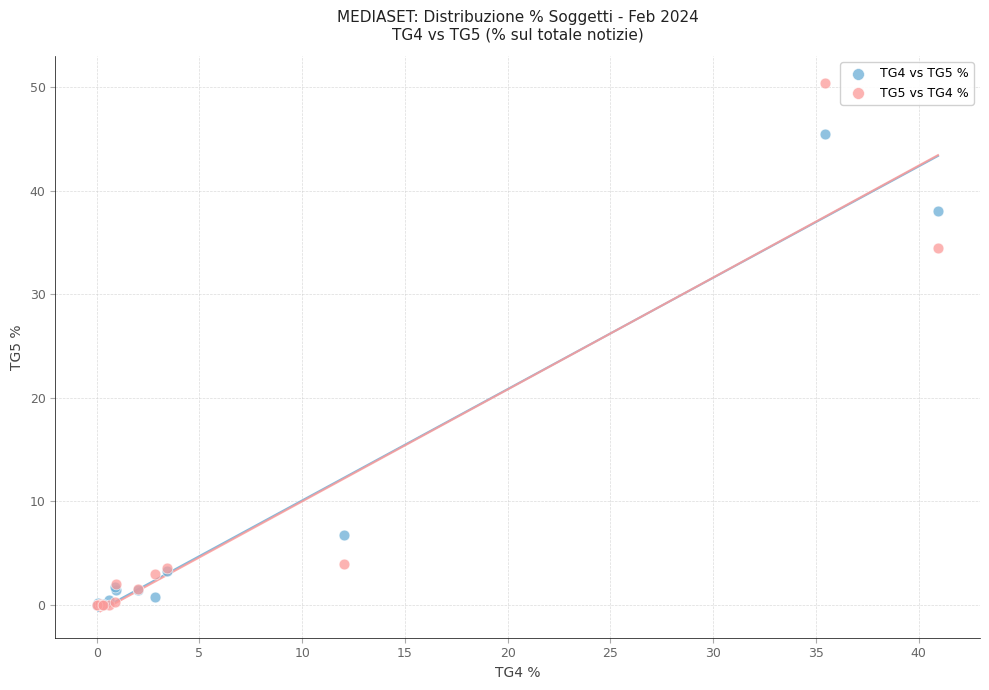

What are all the series names shown in the legend?

TG4 vs TG5 %, TG5 vs TG4 %